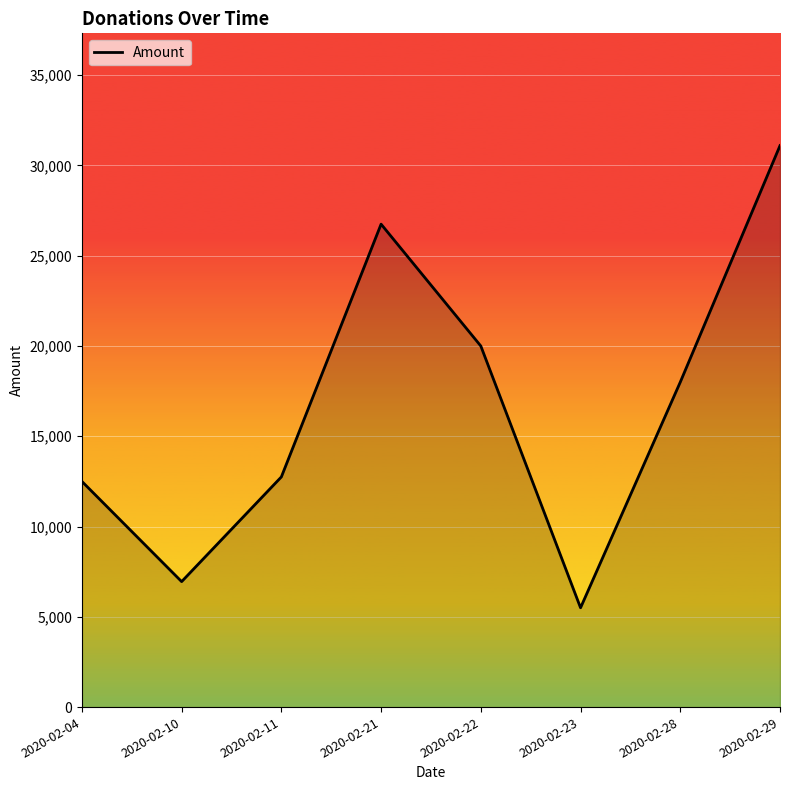

What is the ratio of the value at 2020-02-21 to the value at 2020-02-10?

3.8